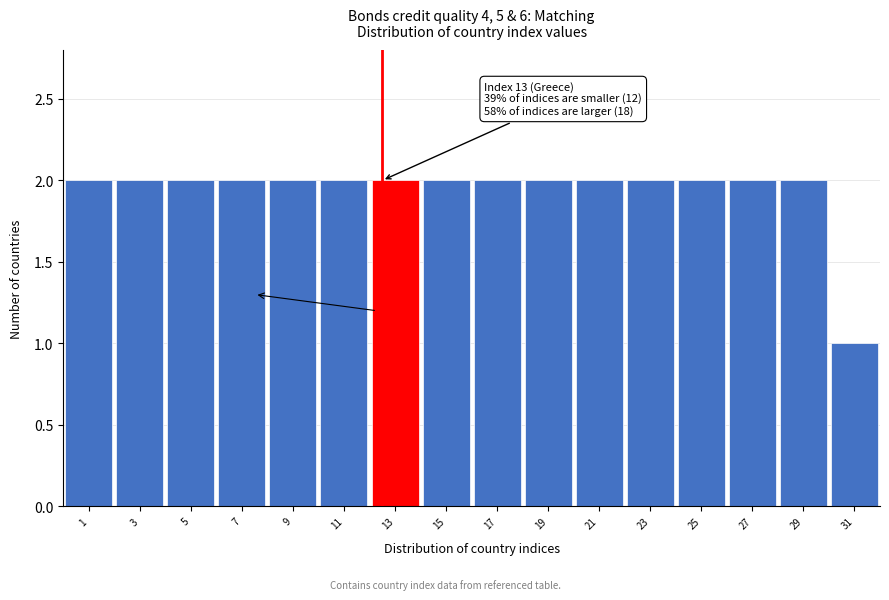

Reading left to right, transcribe all the data shown in this chart.

2	2	2	2	2	2	2	2	2	2	2	2	2	2	2	1